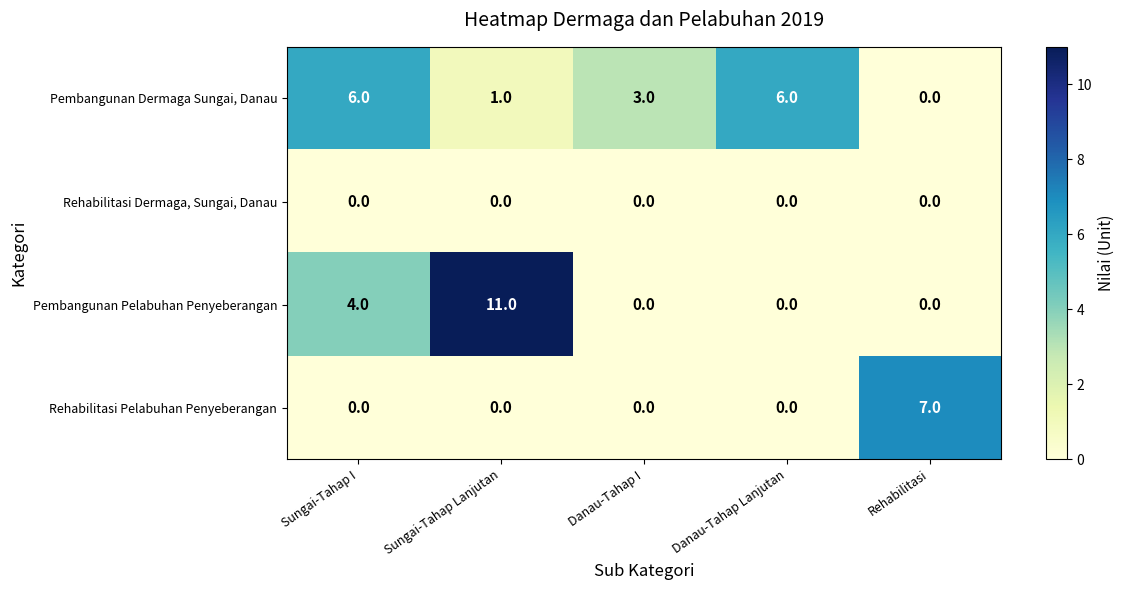

At which category does the chart reach its peak across all series?

Sungai-Tahap Lanjutan